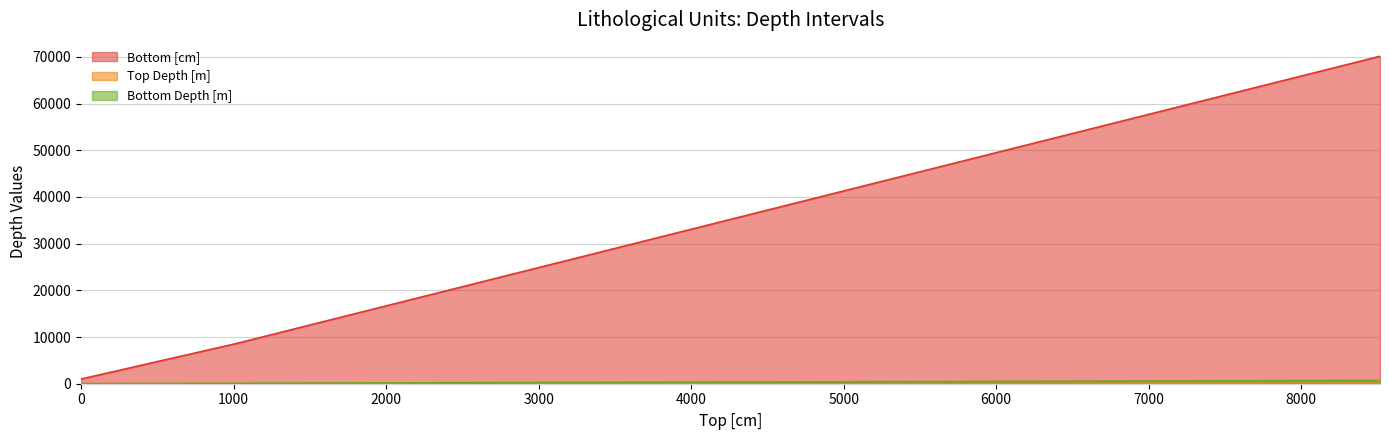

List the labels in order of Bottom [cm] value, largest first.

8516, 1006, 0